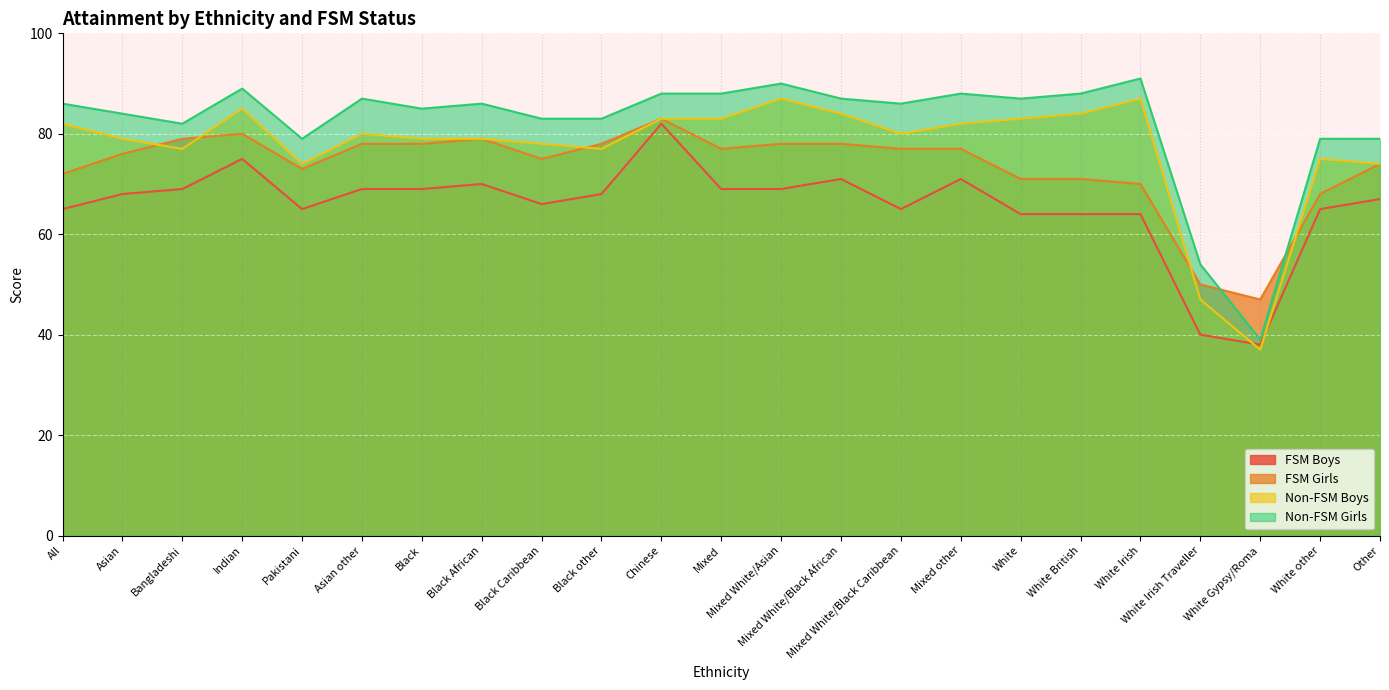

What are all the series names shown in the legend?

FSM Boys, FSM Girls, Non-FSM Boys, Non-FSM Girls